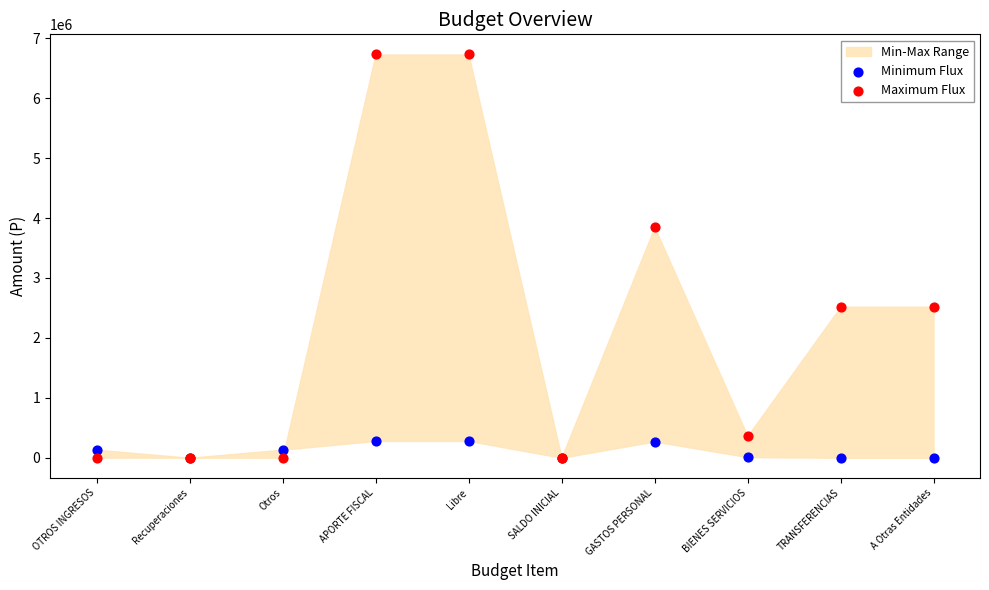

In the Maximum Flux series, what Y value is closest to 3364888?

3848461